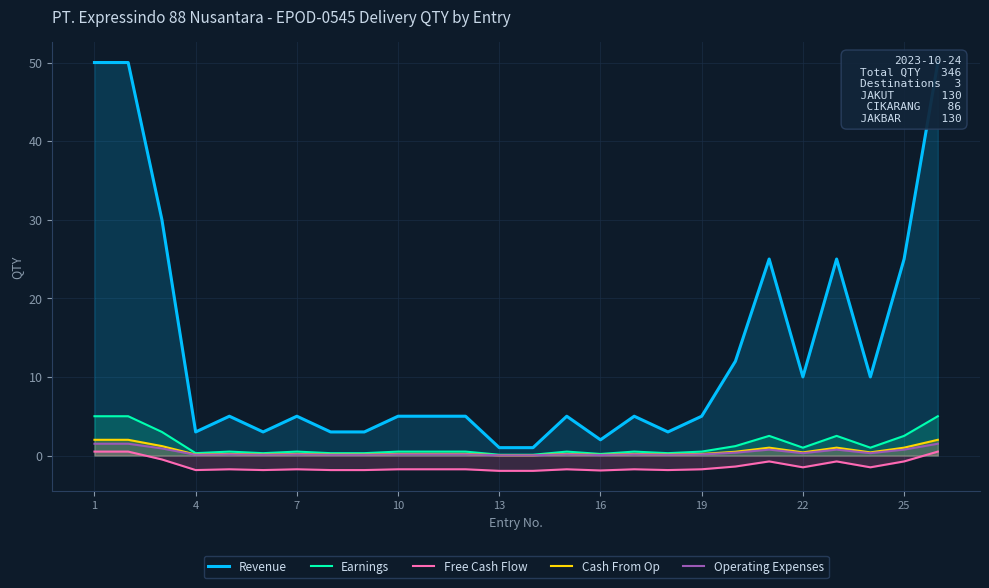

True or false: Free Cash Flow and Cash From Op cross at least once.

False